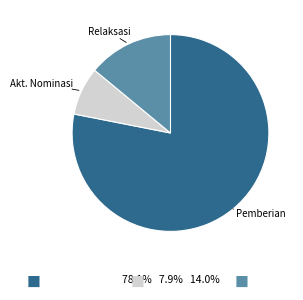

Is there any slice that represents more than half of the pie?

Yes